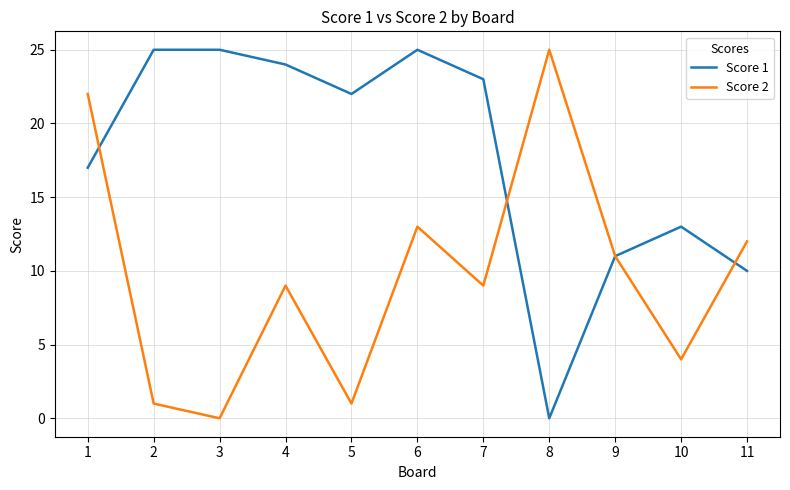

What is the maximum value shown in the chart?

25